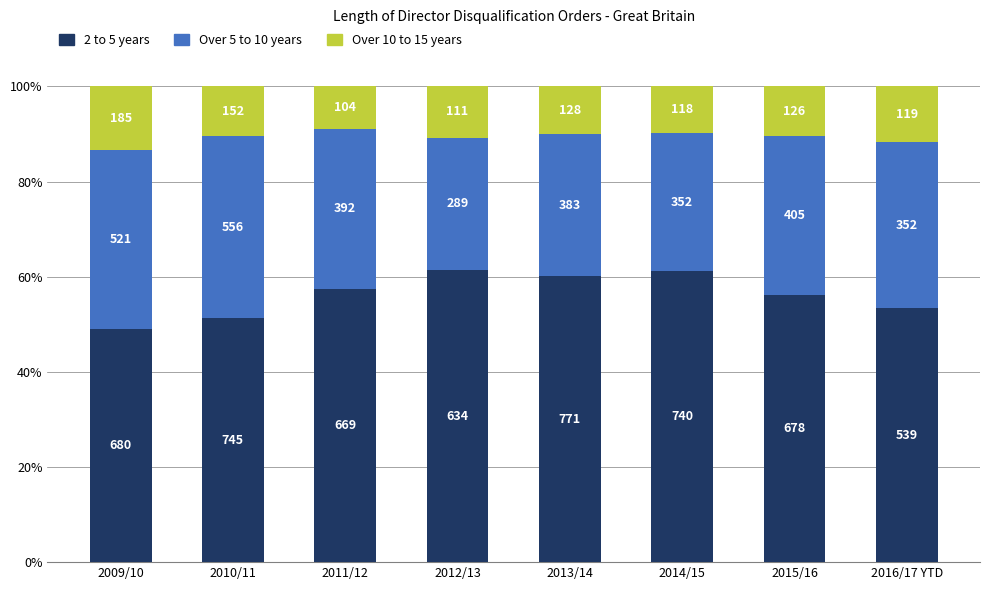

How many bars are there in total?

8